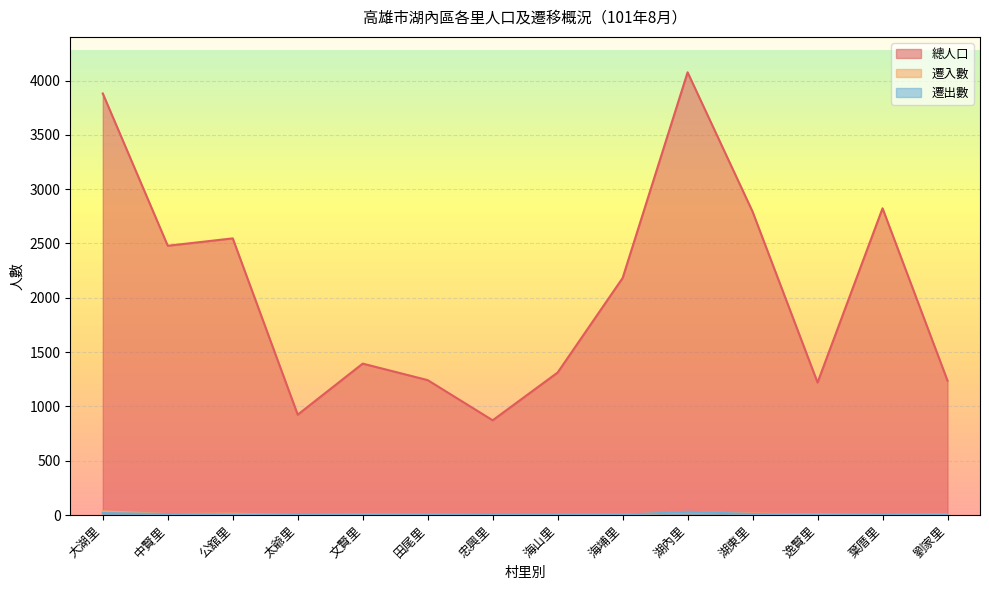

How many lines are shown in the chart?

3